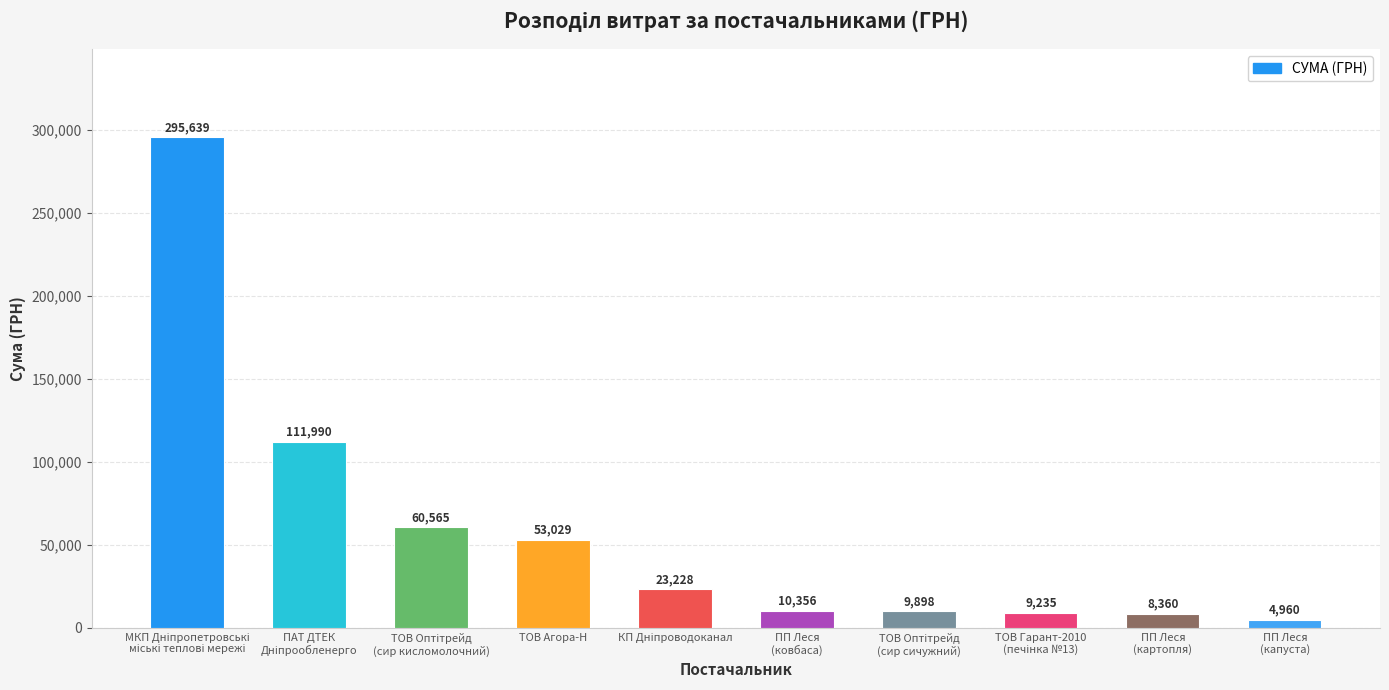

What is the value of the 10th bar from the left?

4960.2